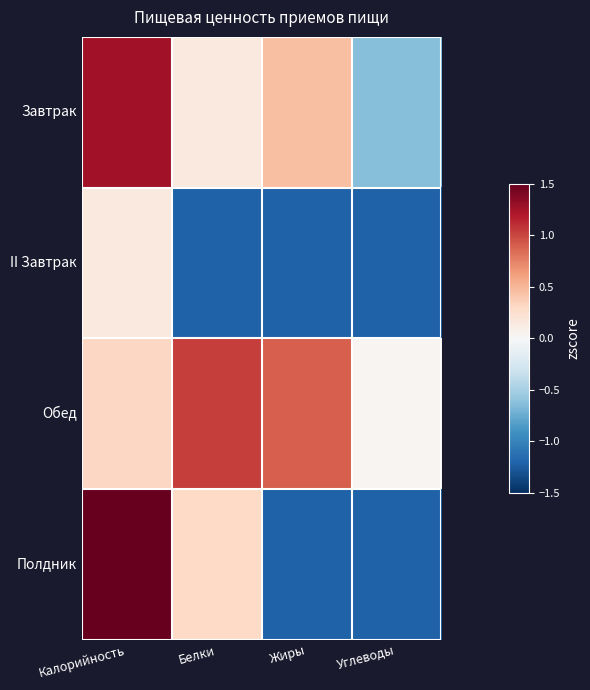

Rank the series at Углеводы from highest to lowest value.

Обед, Завтрак, II Завтрак, Полдник